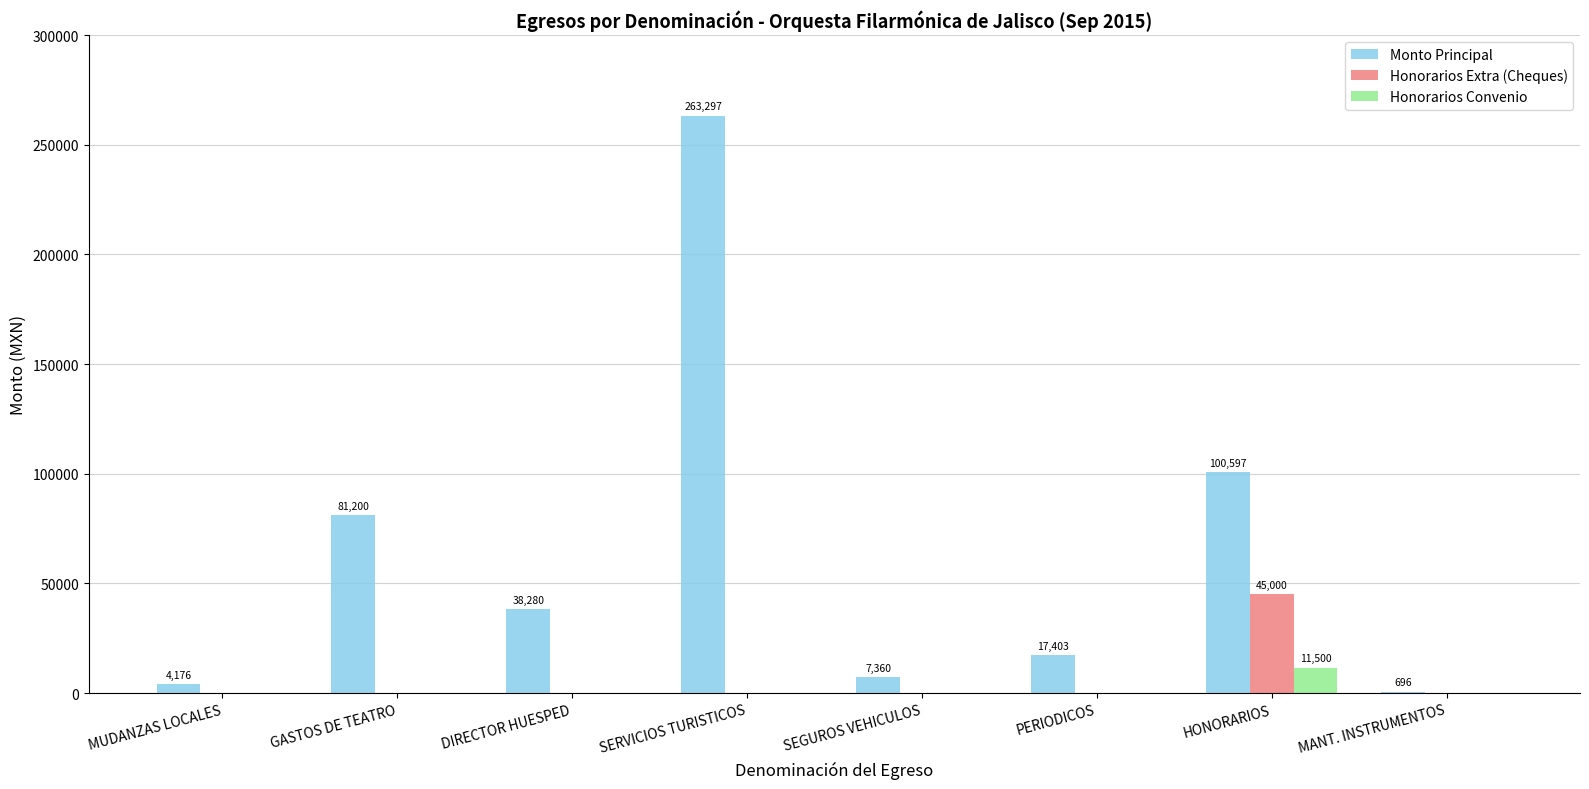

The value of Honorarios Extra (Cheques) at DIRECTOR HUESPED is 0.0. True or false?

True